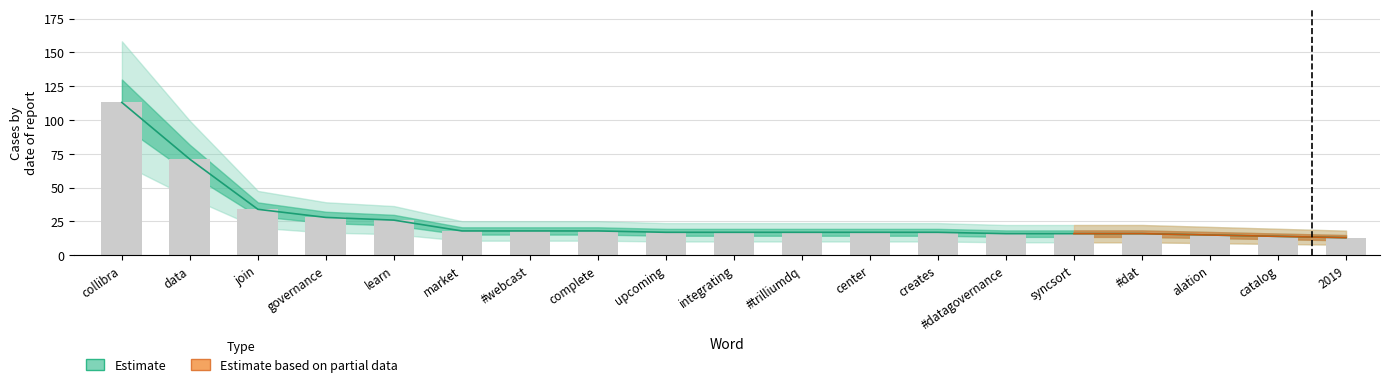

List the labels in order of value, largest first.

collibra, data, join, governance, learn, market, #webcast, complete, upcoming, integrating, #trilliumdq, center, creates, #datagovernance, syncsort, #dat, alation, catalog, 2019